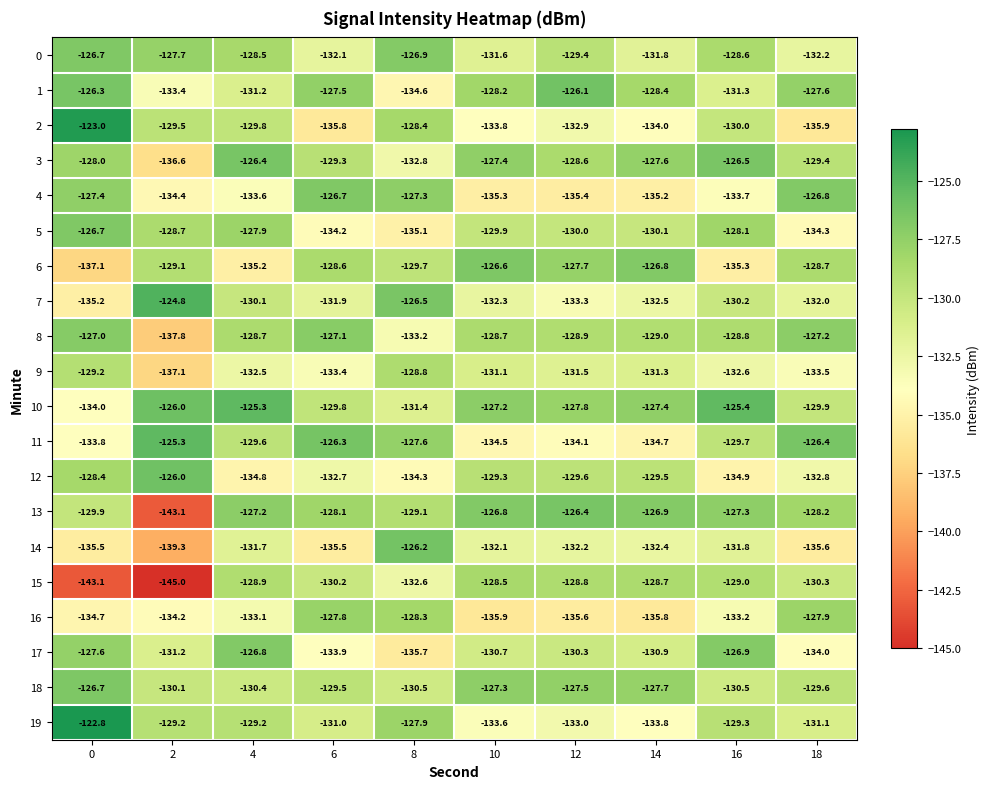

Rank the categories by 9 value from highest to lowest.

8, 0, 10, 14, 12, 4, 16, 6, 18, 2